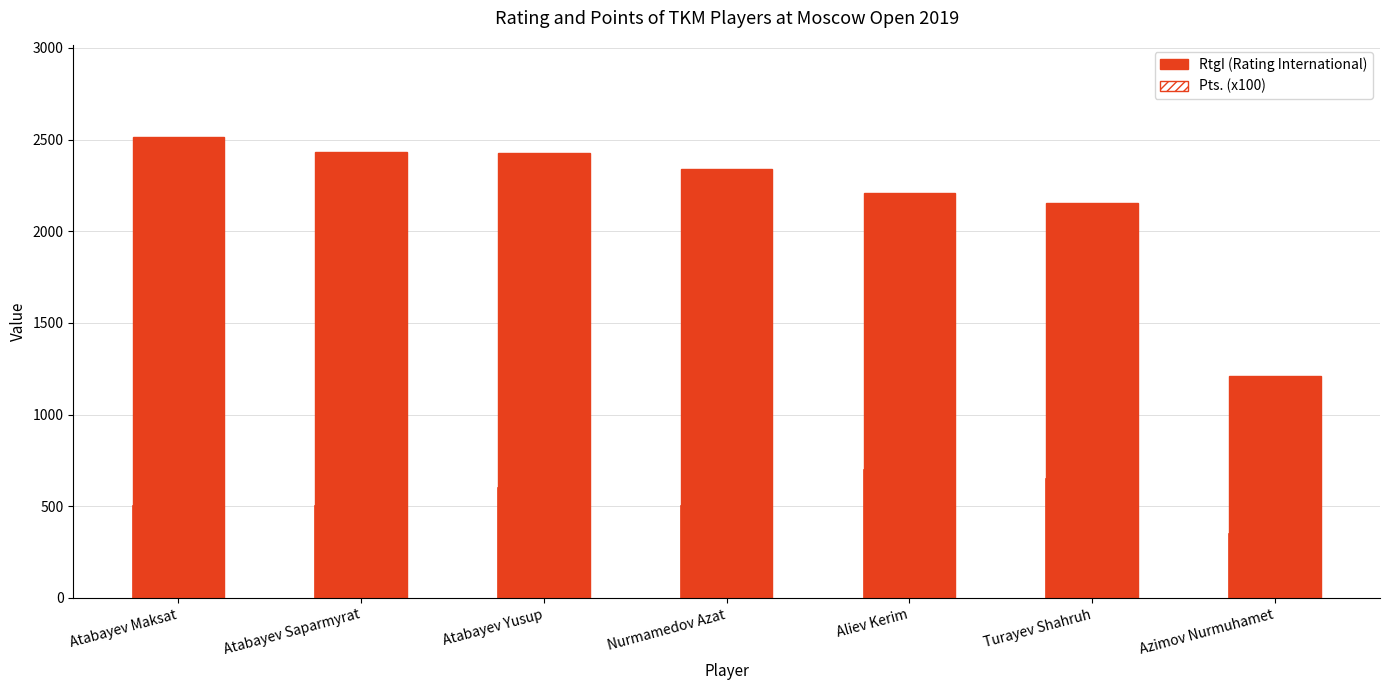

Rank the categories by RtgI (Rating International) value from highest to lowest.

Atabayev Maksat, Atabayev Saparmyrat, Atabayev Yusup, Nurmamedov Azat, Aliev Kerim, Turayev Shahruh, Azimov Nurmuhamet